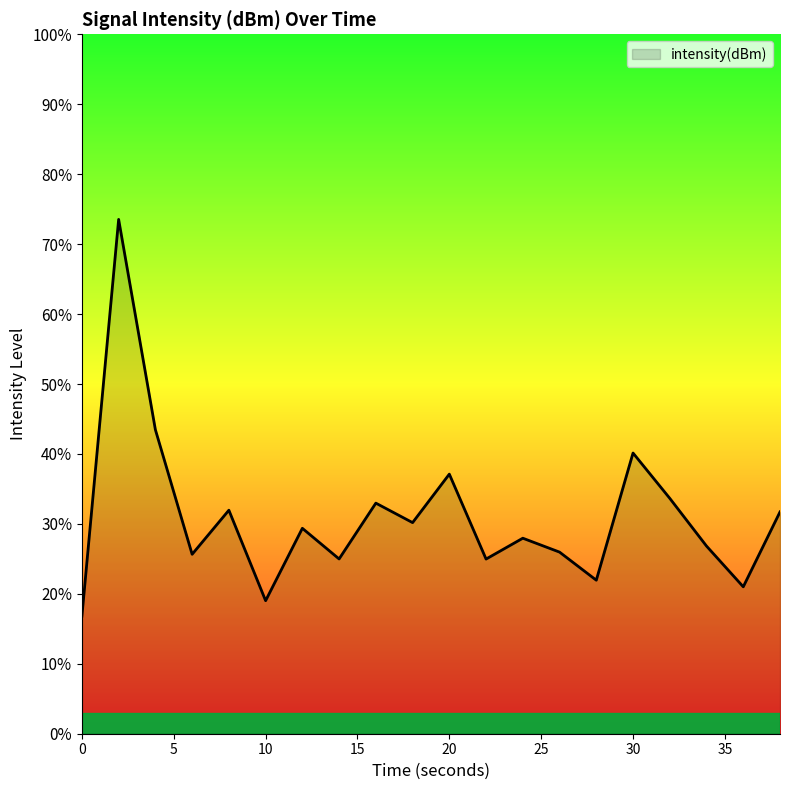

Does the chart display data point markers on the line(s)?

No